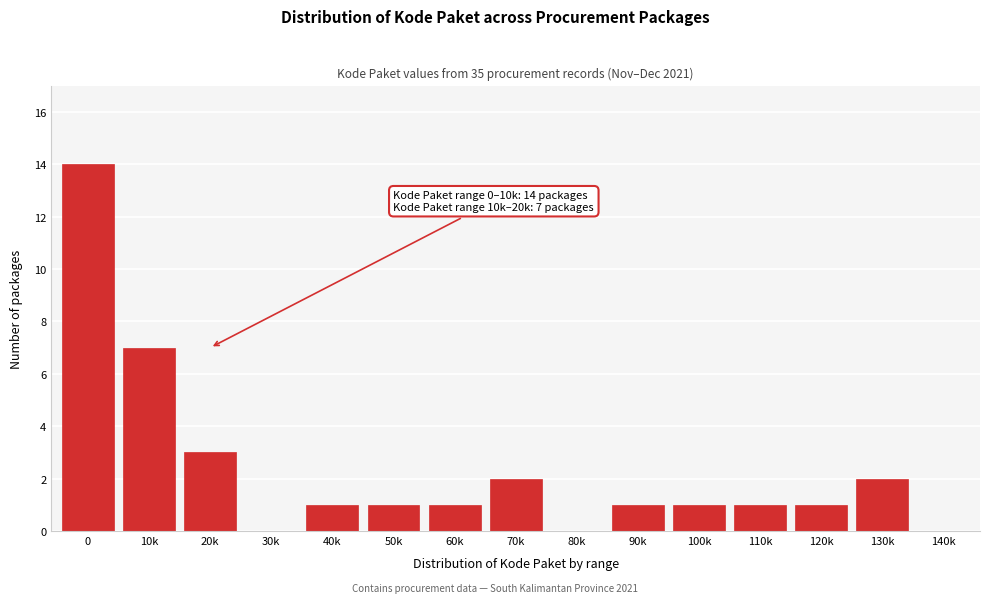

Reading left to right, transcribe all the data shown in this chart.

0=14	10k=7	20k=3	30k=0	40k=1	50k=1	60k=1	70k=2	80k=0	90k=1	100k=1	110k=1	120k=1	130k=2	140k=0